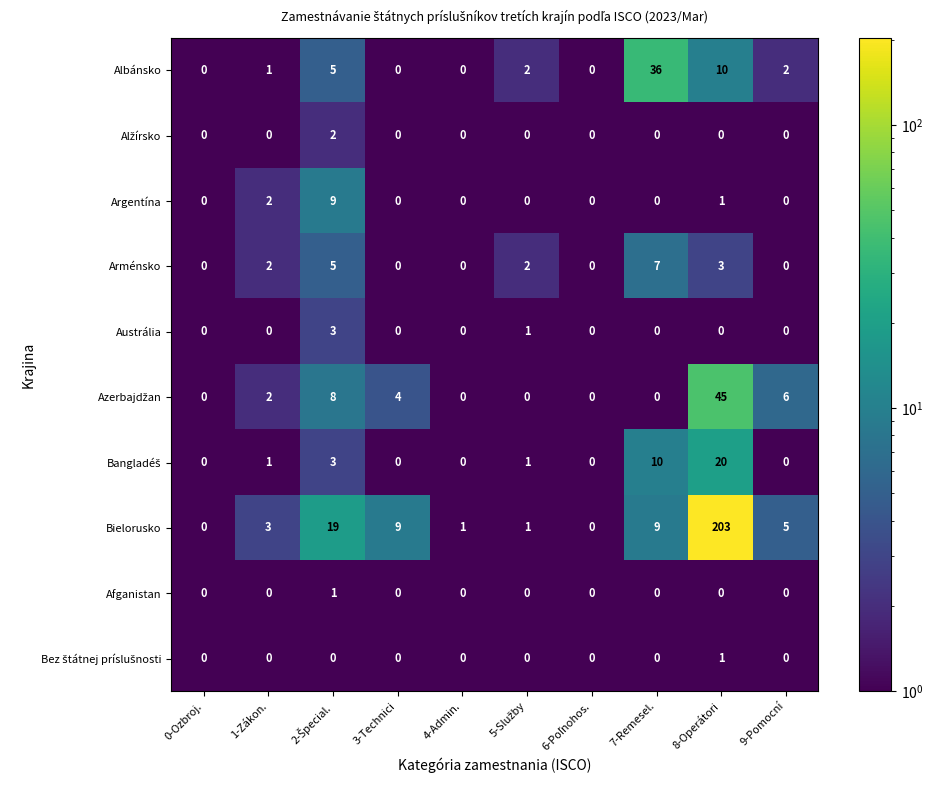

What is the greatest value displayed?

203